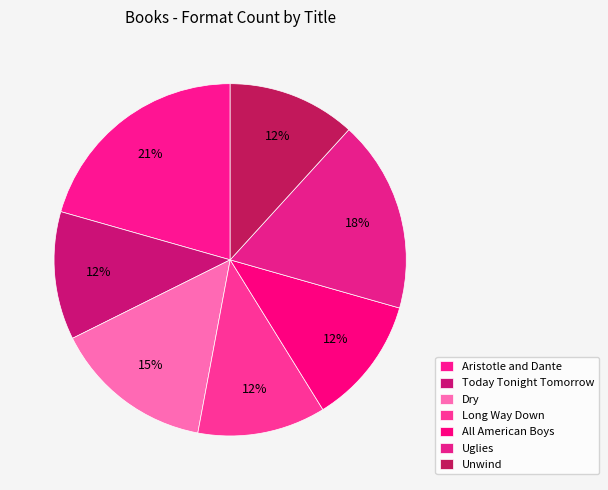

Which has a higher value, Uglies or Dry?

Uglies